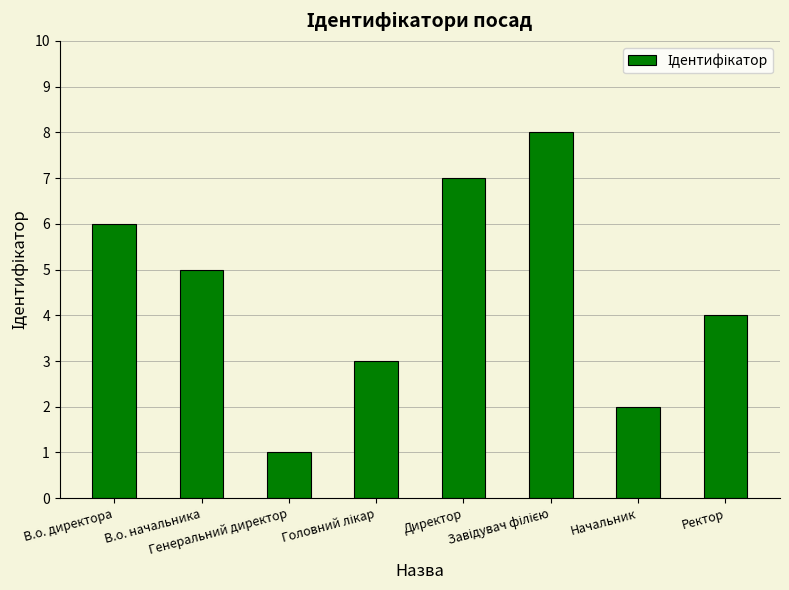

How many data points are less than 5?

4